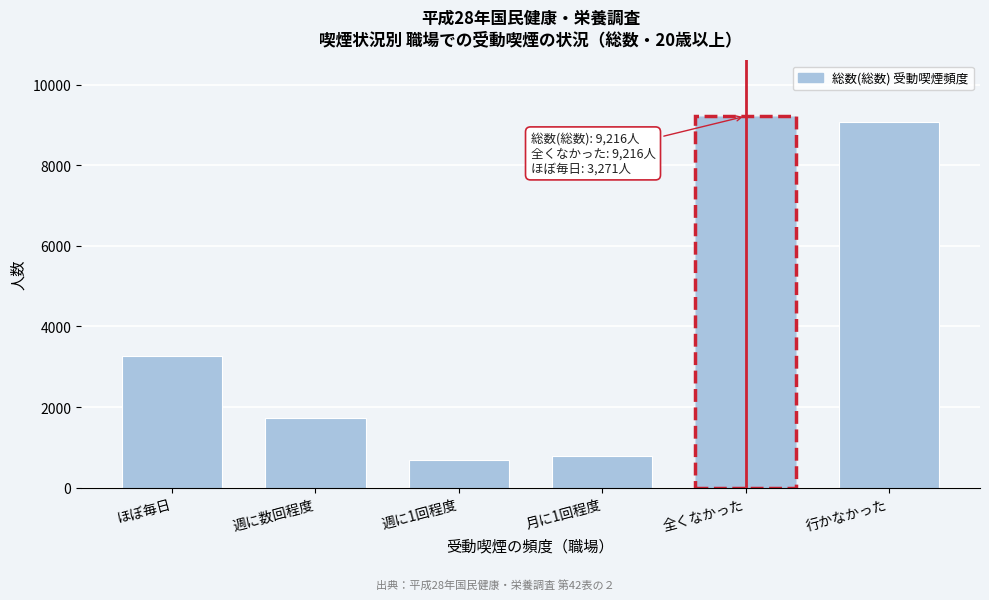

Reading left to right, what are all the values shown in this chart?

ほぼ毎日=3271	週に数回程度=1735	週に1回程度=679	月に1回程度=774	全くなかった=9216	行かなかった=9065